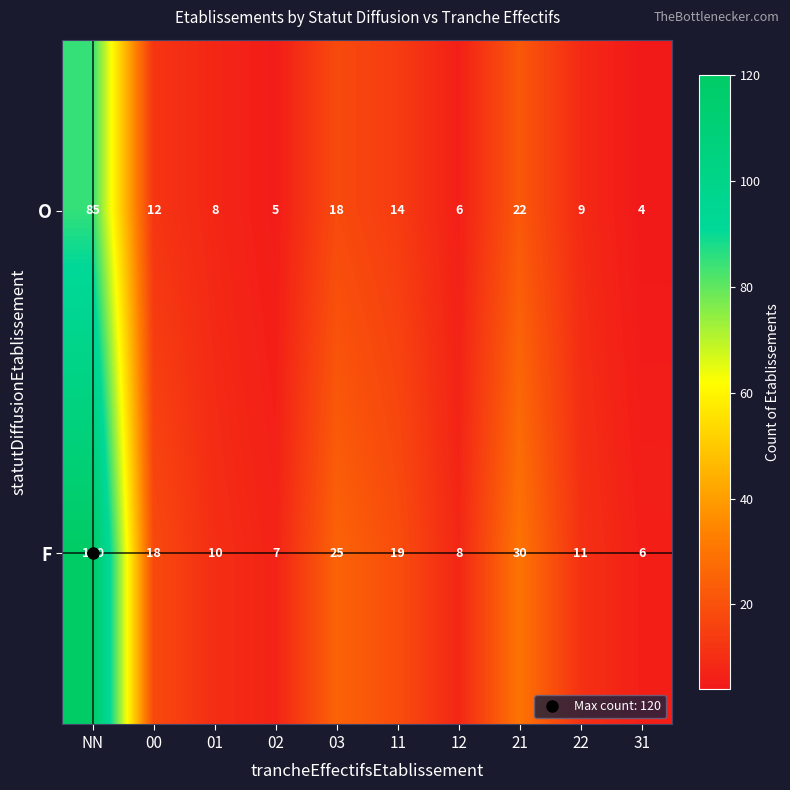

Count the number of categories in the chart.

10